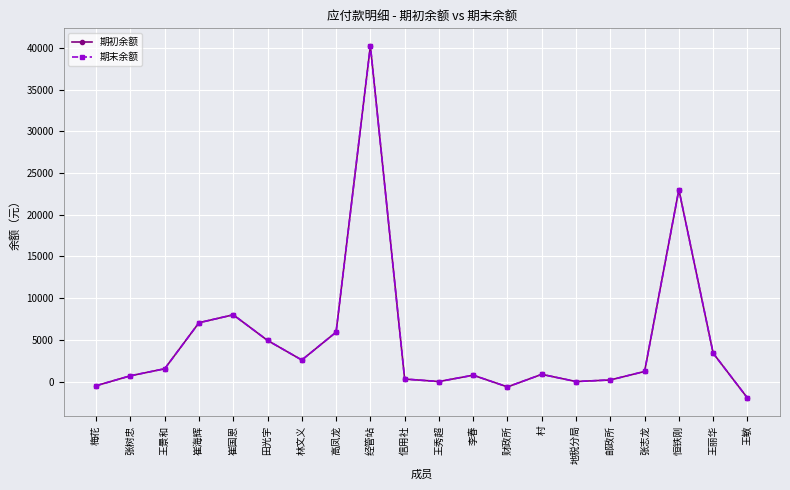

At which label does 期末余额 first exceed 1210?

王景和